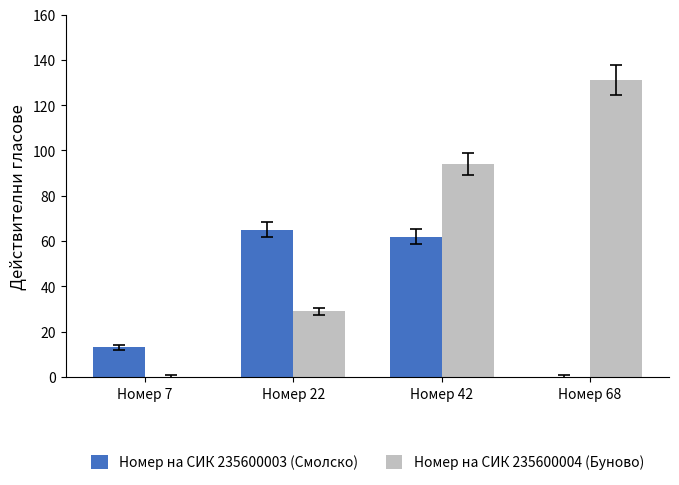

The value of Номер на СИК 235600003 (Смолско) at Номер 22 is 105. True or false?

False